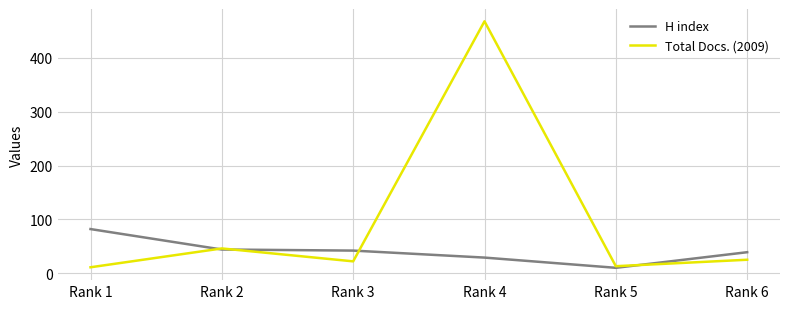

Which series has the largest total across all categories?

Total Docs. (2009)